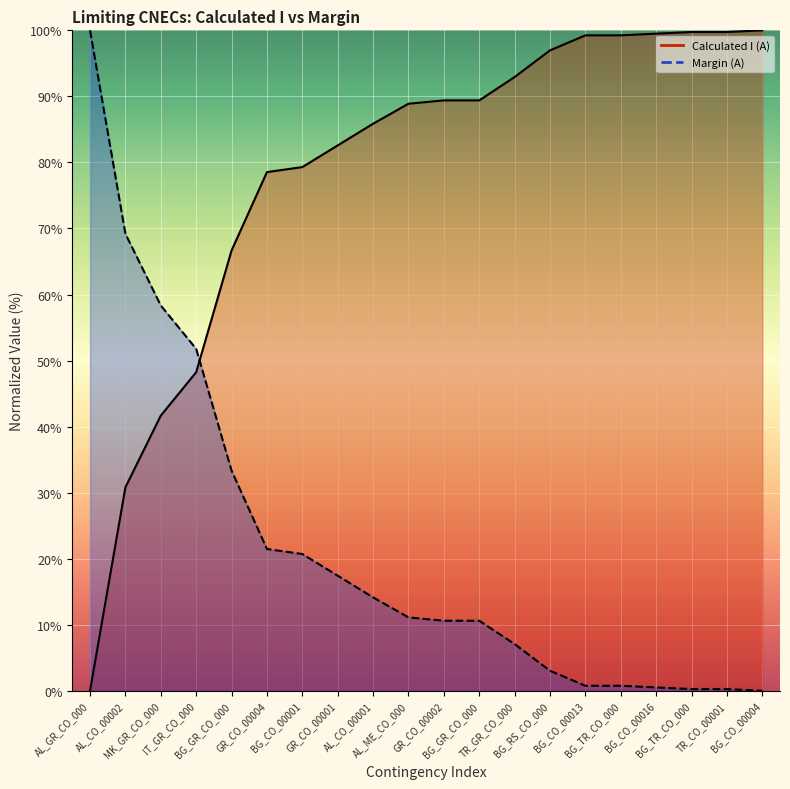

Where do Calculated I (A) line and Margin (A) line first cross each other?

IT_GR_CO_000 and BG_GR_CO_000